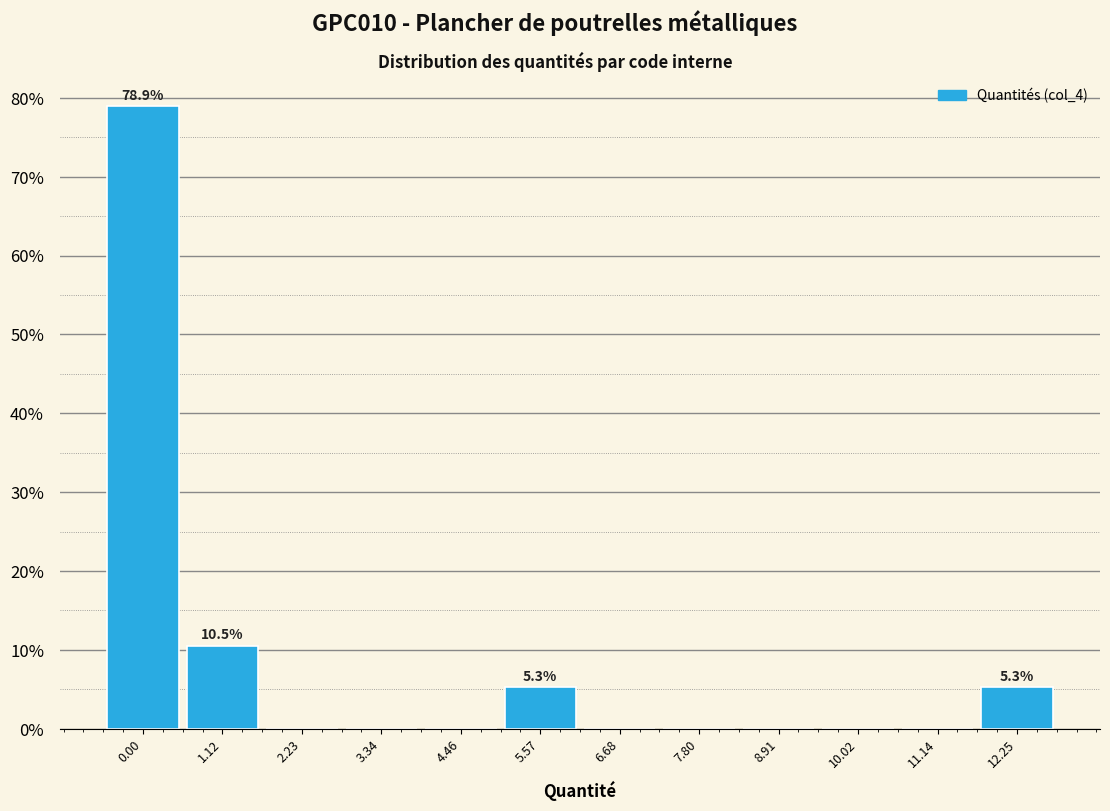

Reading left to right, list all the values displayed in this chart.

0.00=78.9	1.12=10.5	2.23=0.0	3.34=0.0	4.46=0.0	5.57=5.3	6.68=0.0	7.80=0.0	8.91=0.0	10.02=0.0	11.14=0.0	12.25=5.3